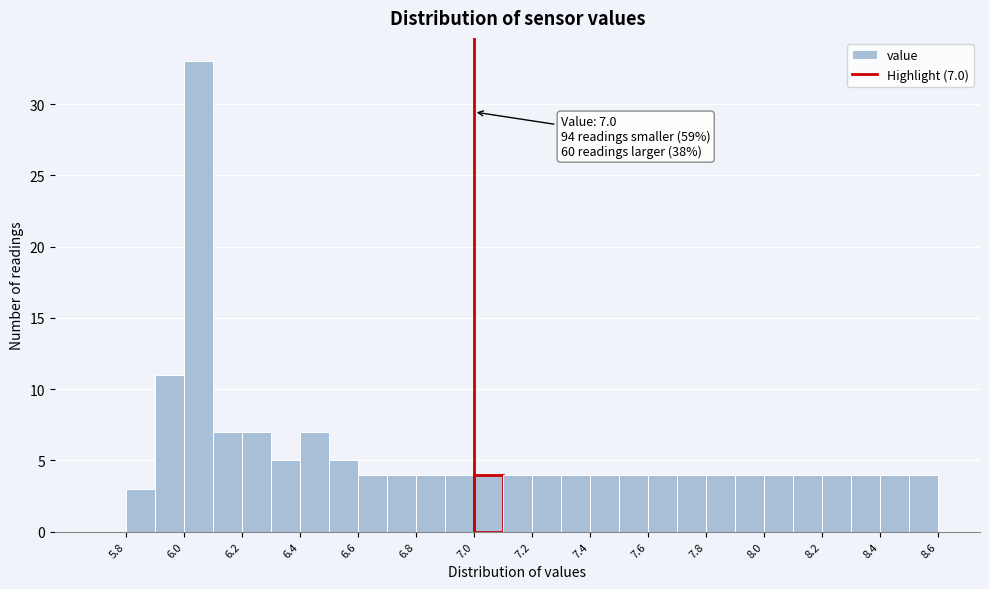

Which range on the x-axis has the tallest bar?

6.0 to 6.1